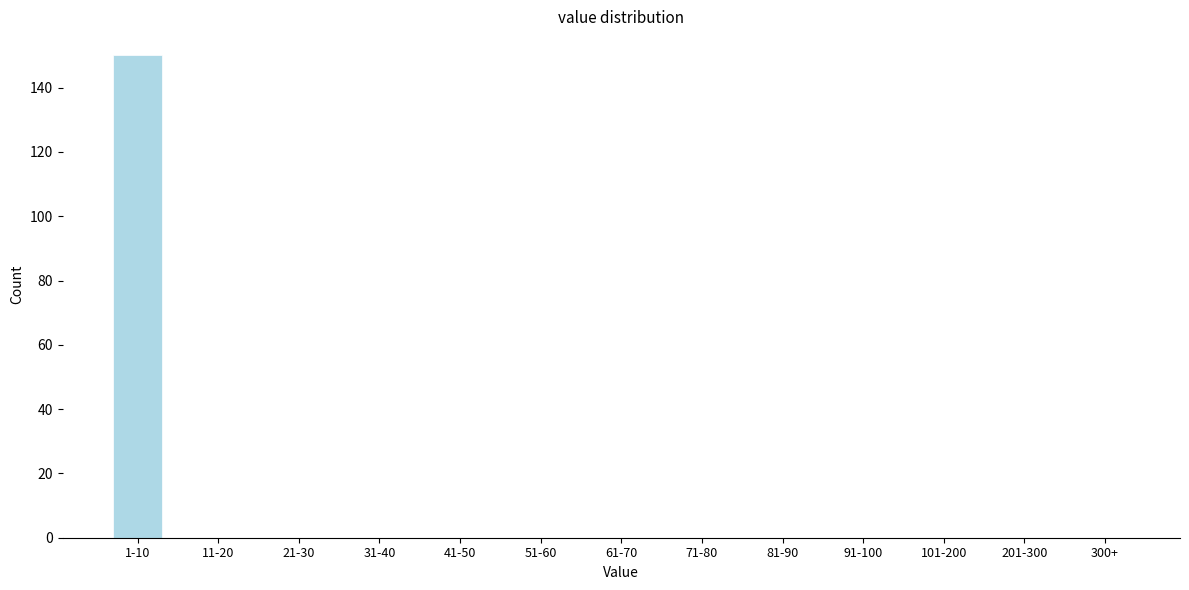

Reading left to right, transcribe all the data shown in this chart.

1-10=150	11-20=0	21-30=0	31-40=0	41-50=0	51-60=0	61-70=0	71-80=0	81-90=0	91-100=0	101-200=0	201-300=0	300+=0